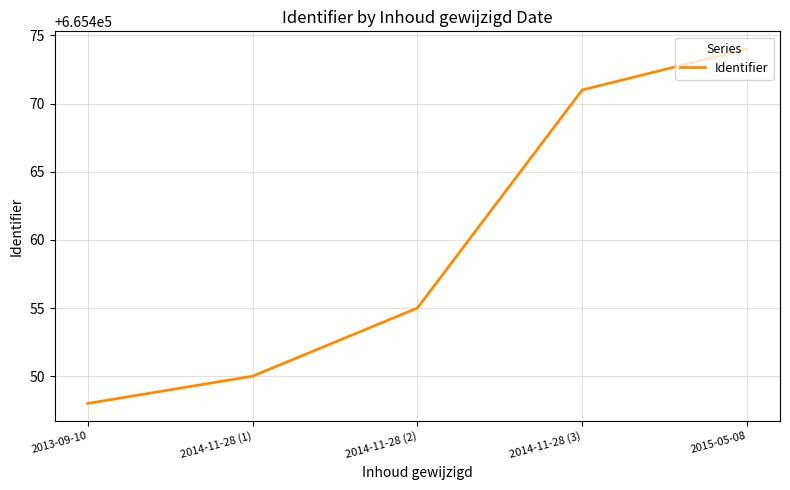

The chart shows a value of 1054883 at 2014-11-28 (1). True or false?

False